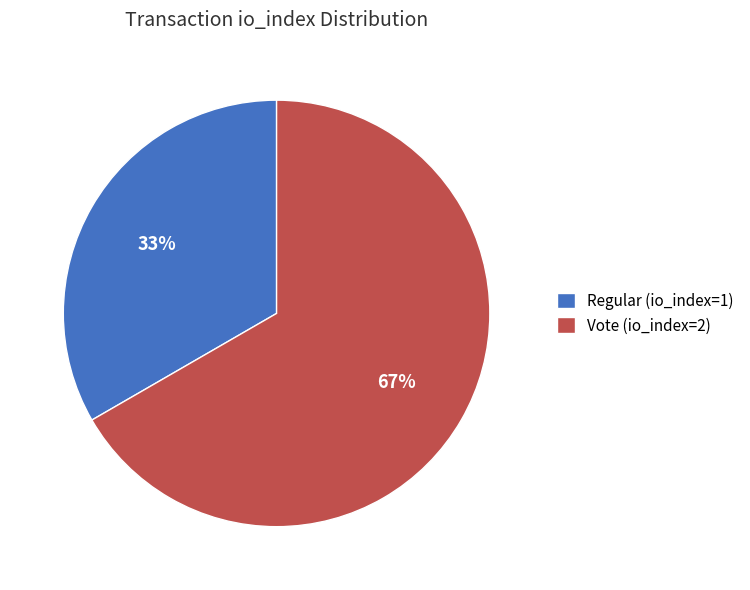

To the nearest percent, what is the average slice percentage?

50%